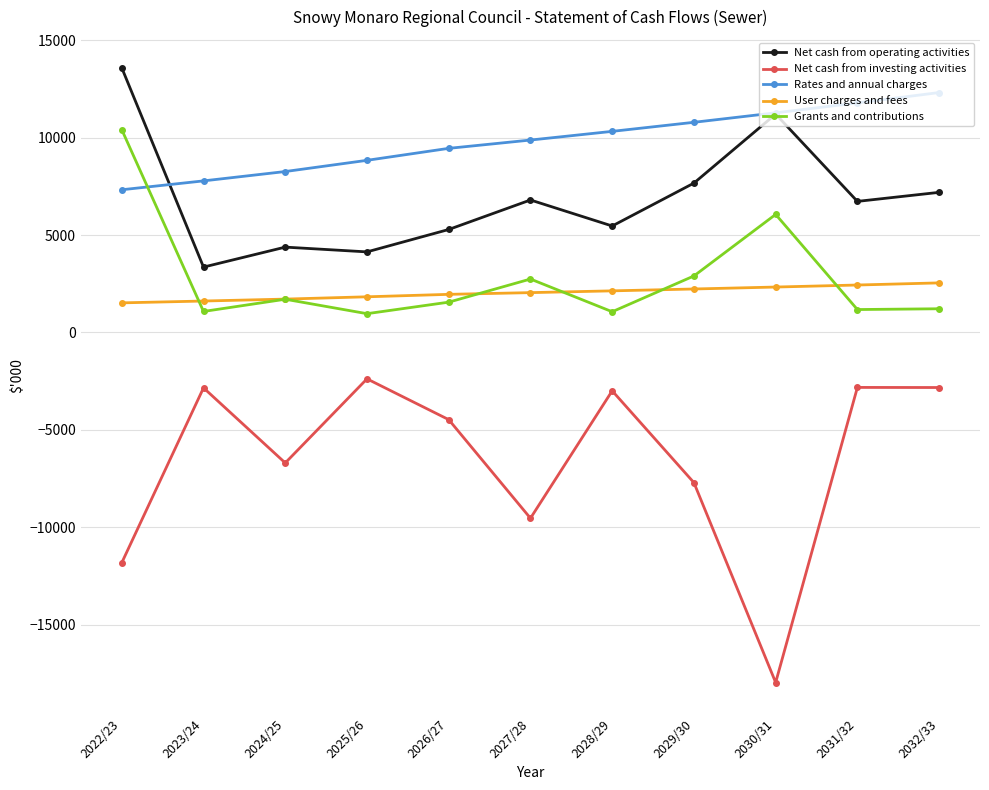

What are all the series names shown in the legend?

Net cash from operating activities, Net cash from investing activities, Rates and annual charges, User charges and fees, Grants and contributions